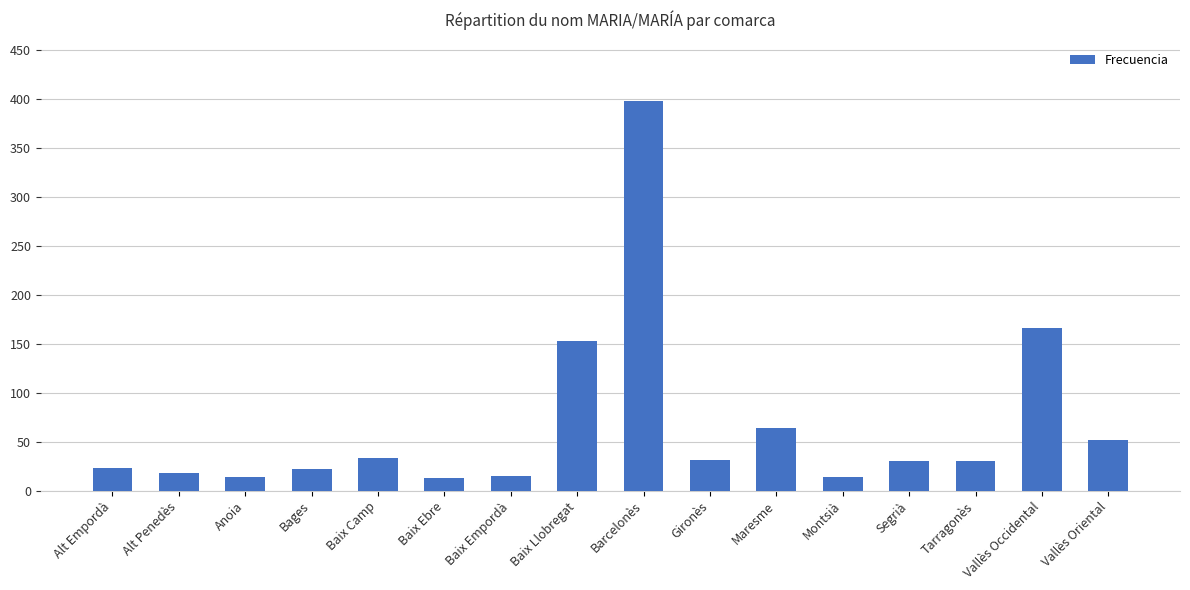

Where is the data nearest to the value 205?

Vallès Occidental